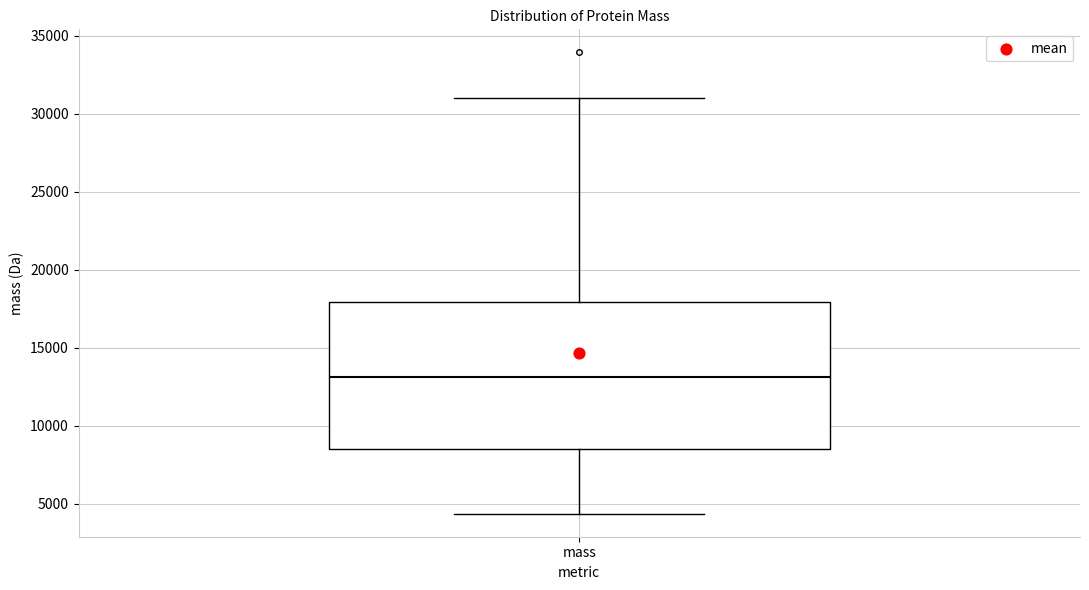

Where does the upper whisker of the box for mass end on the y-axis? The values are not printed on the chart, so give them approximately, as read against the axis.

31000